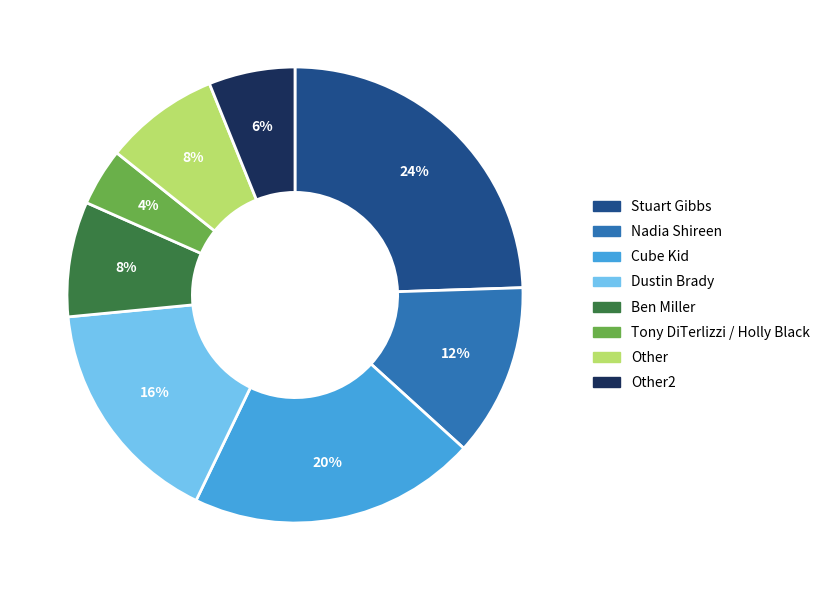

Between Ben Miller and Nadia Shireen, which is larger?

Nadia Shireen